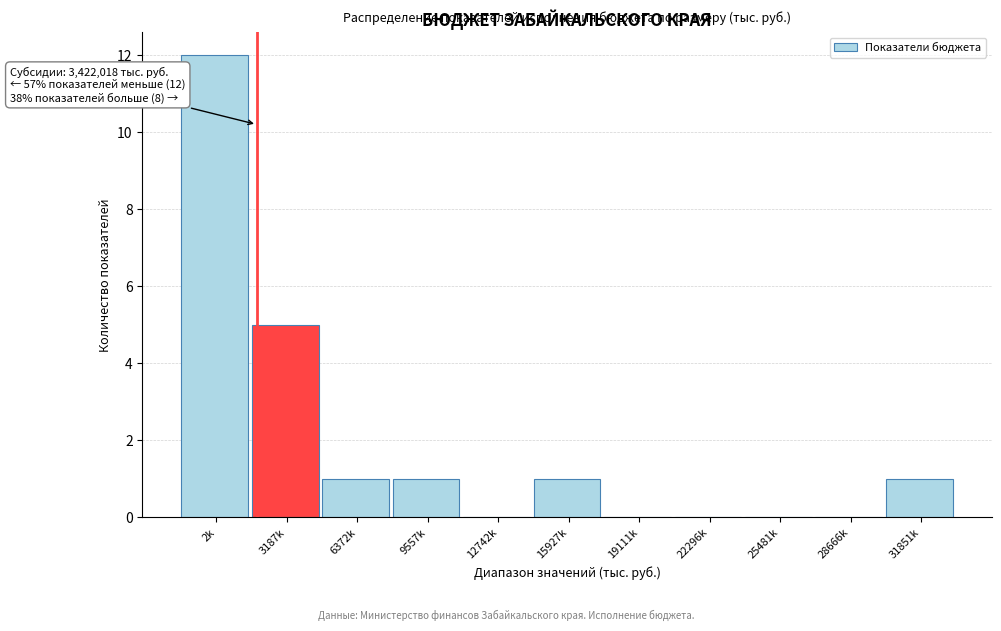

Reading left to right, what are all the values shown in this chart?

2k=12	3187k=5	6372k=1	9557k=1	12742k=0	15927k=1	19111k=0	22296k=0	25481k=0	28666k=0	31851k=1